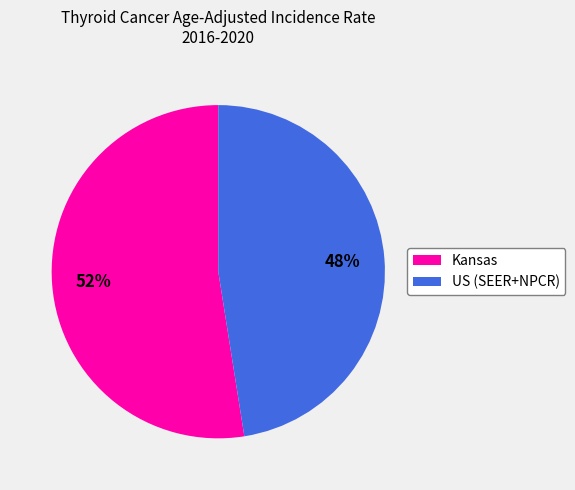

Which has a higher value, Kansas or US (SEER+NPCR)?

Kansas